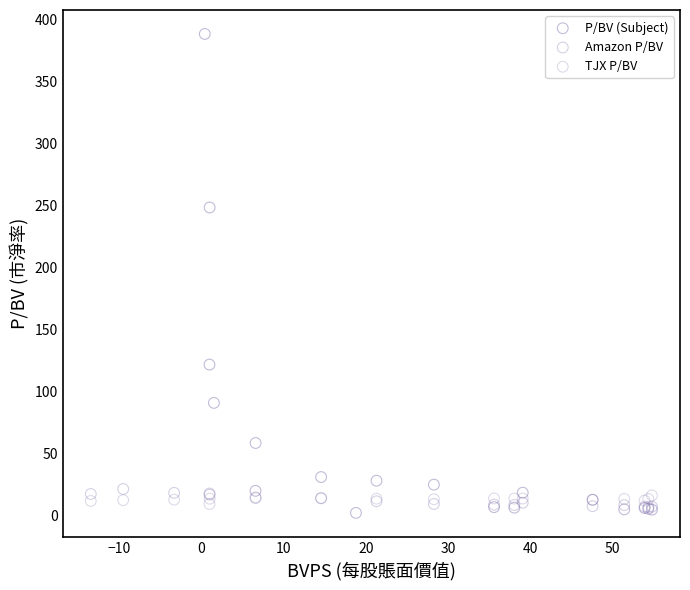

What are all the series names shown in the legend?

P/BV (Subject), Amazon P/BV, TJX P/BV